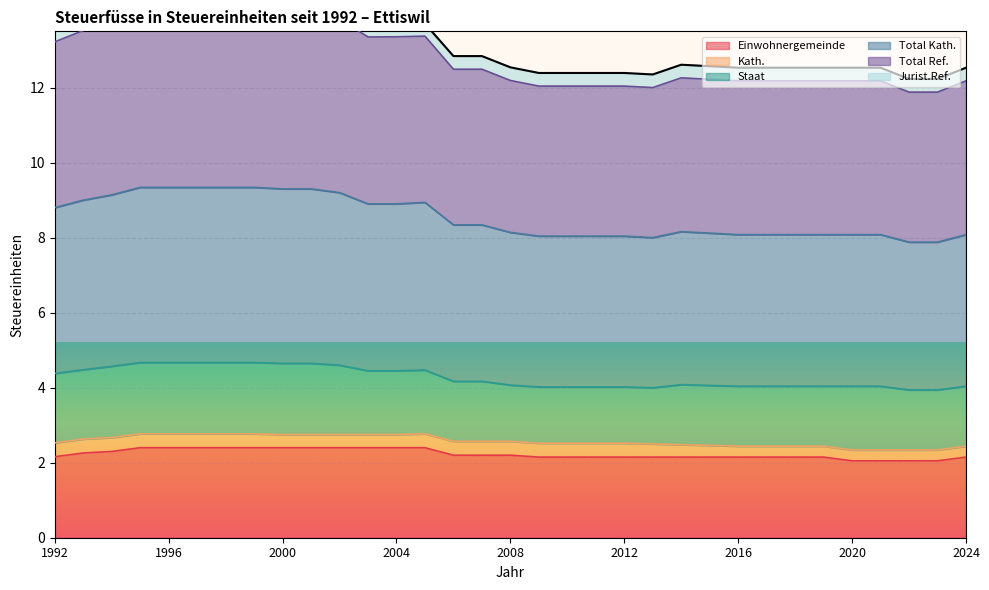

Which series has the widest spread of values?

Total Ref.